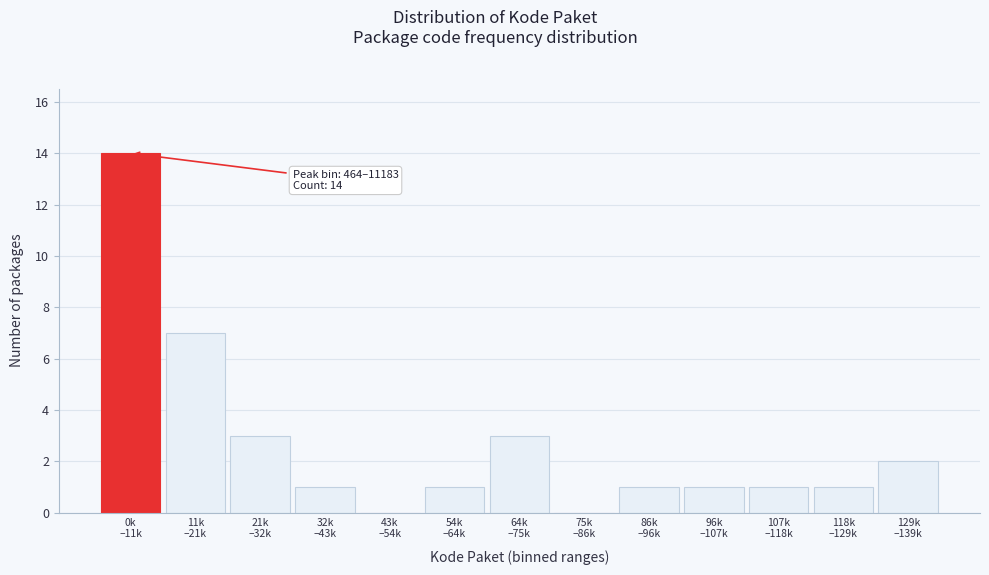

What is the greatest value displayed?

14